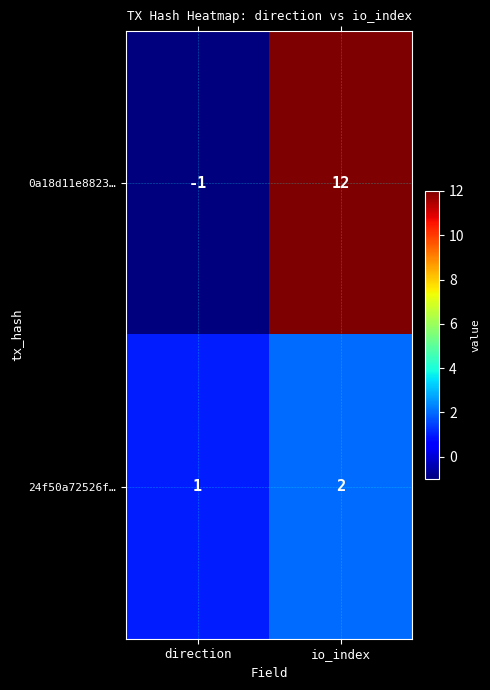

Which series has the widest spread of values?

0a18d11e8823…